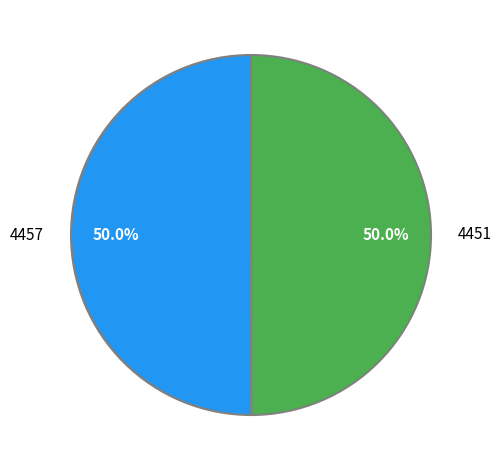

The 4451 slice represents 50% of the pie. True or false?

True